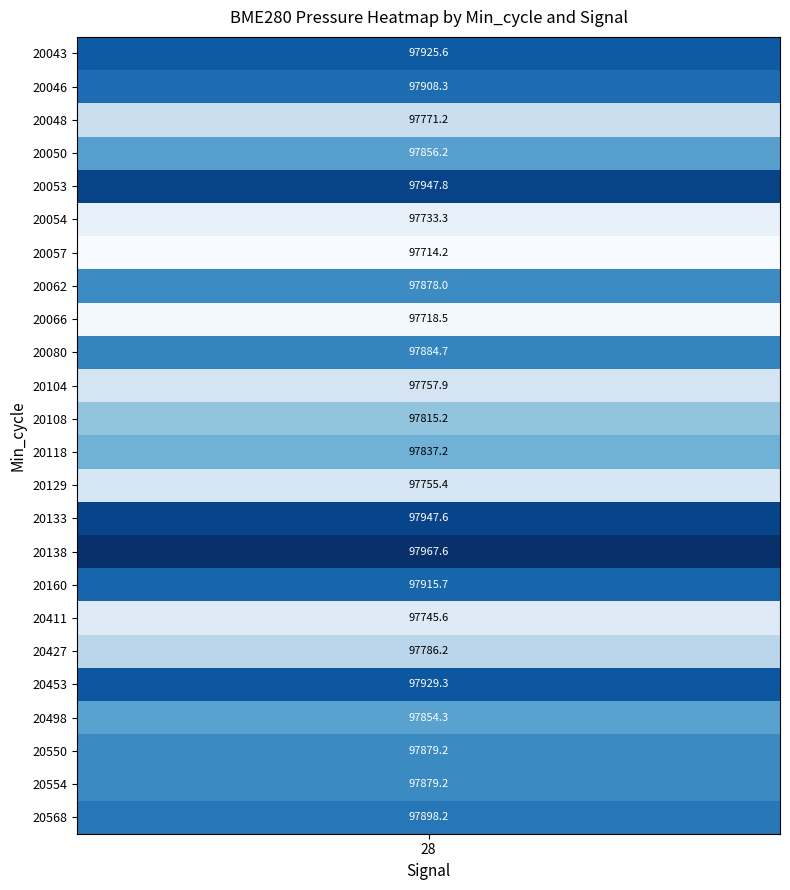

What is the maximum value shown in the chart?

97967.6